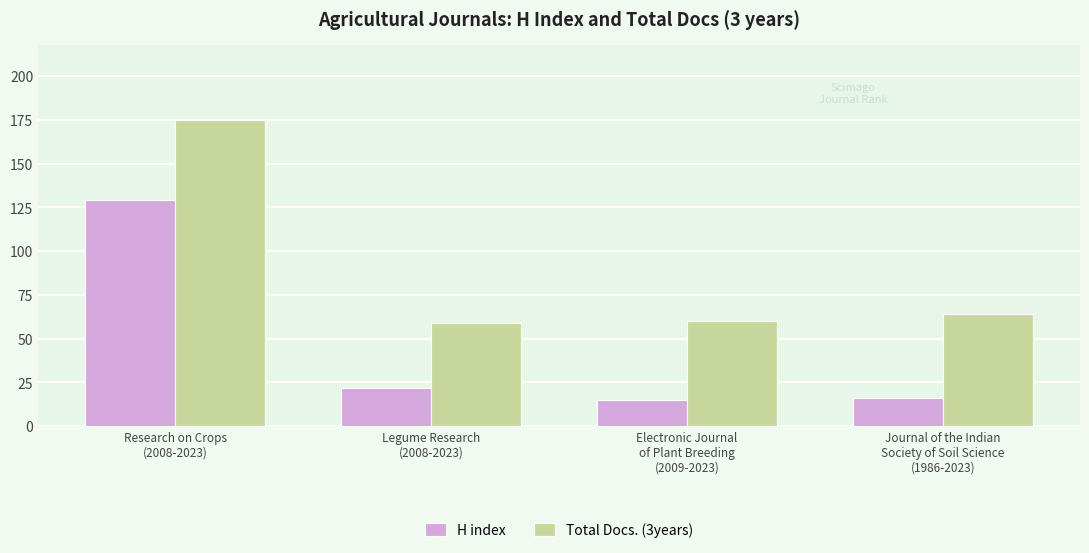

What is the approximate value of H index at Research on Crops
(2008-2023), to the nearest 10?

130